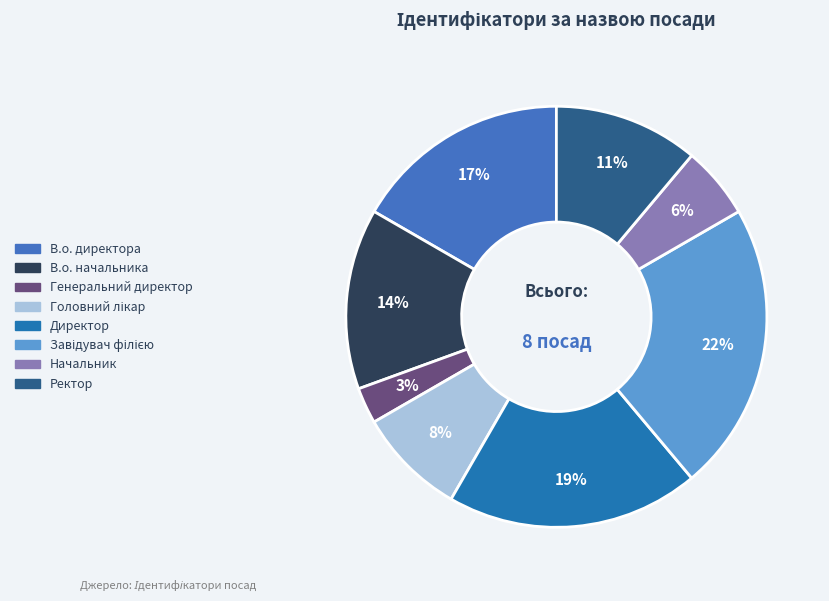

Is it true that Ректор is 1% of the pie?

False